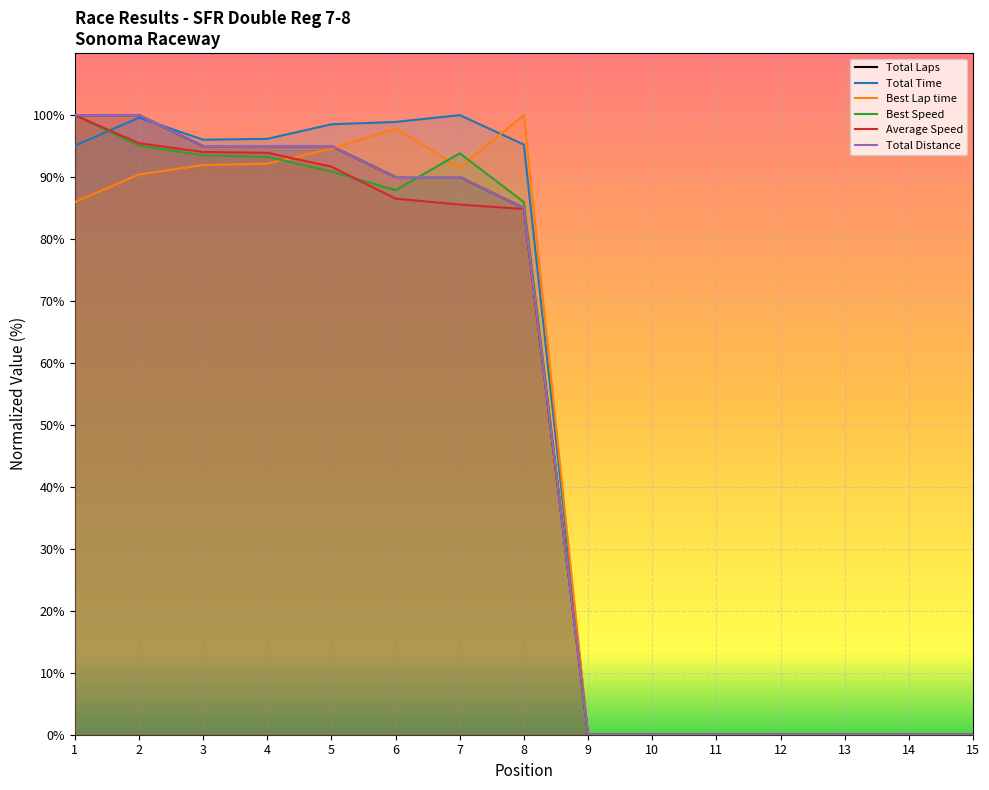

Which series has the largest range (max minus min)?

Total Laps